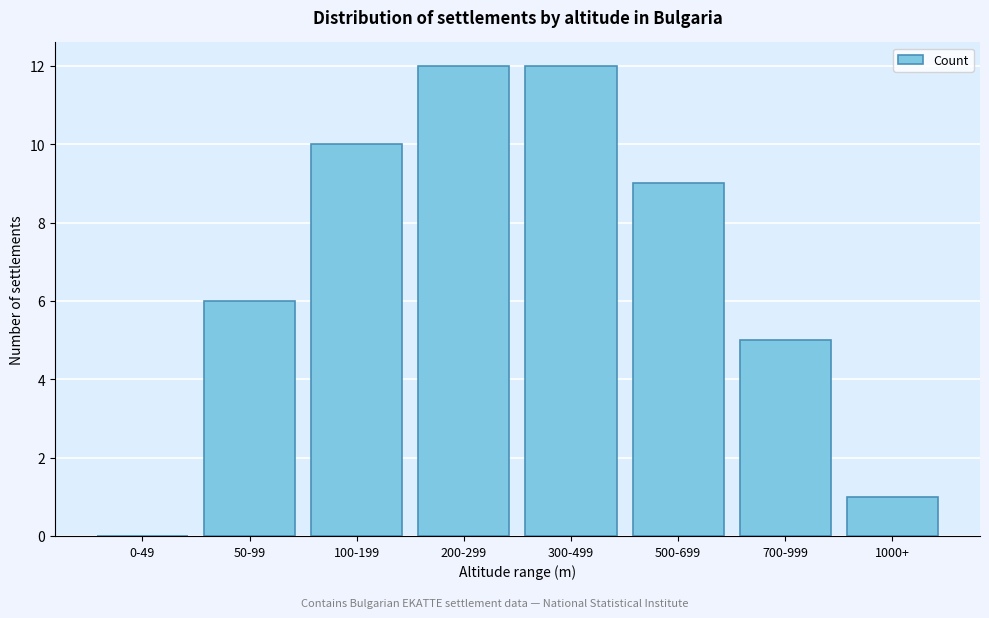

Reading left to right, extract all data points from this chart.

0-49=0	50-99=6	100-199=10	200-299=12	300-499=12	500-699=9	700-999=5	1000+=1